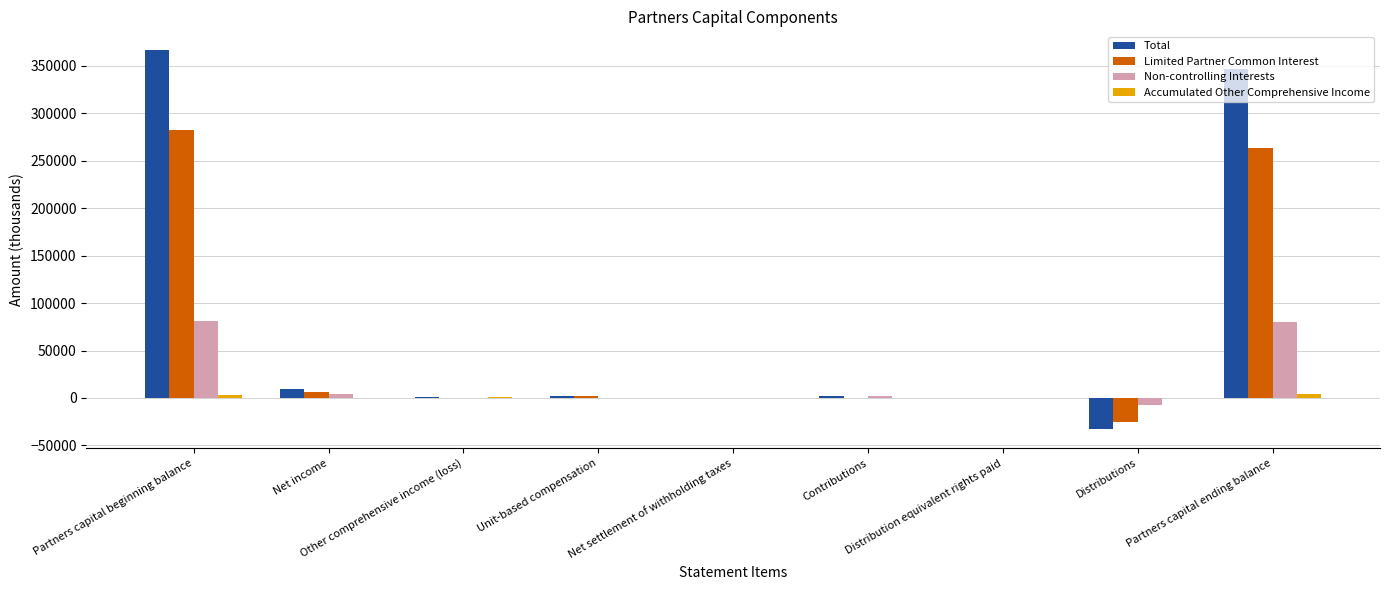

What is the total value across all series at Contributions?

3150